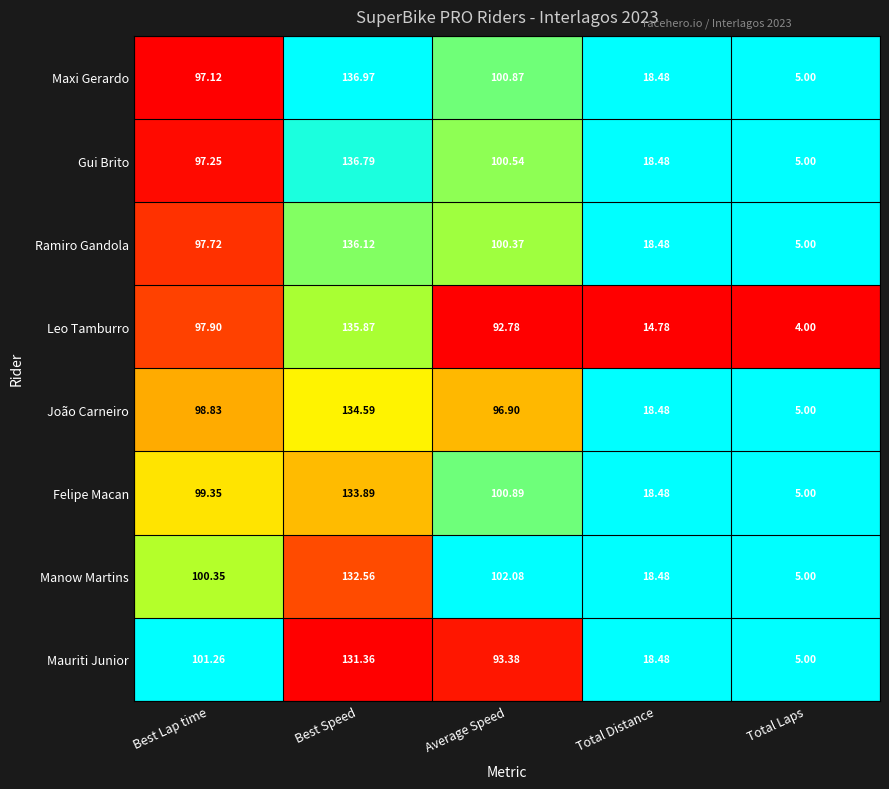

Which series changed the most between Best Lap time and Total Distance?

Leo Tamburro